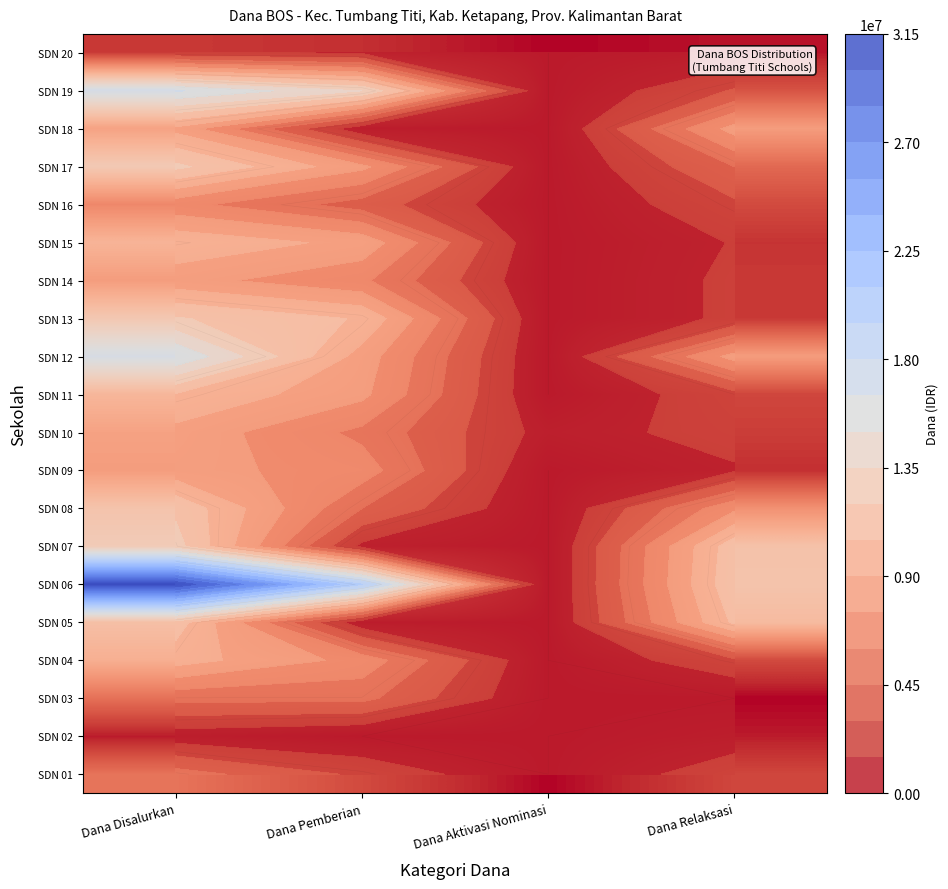

What is the total value across all series at Dana Disalurkan?

207000000